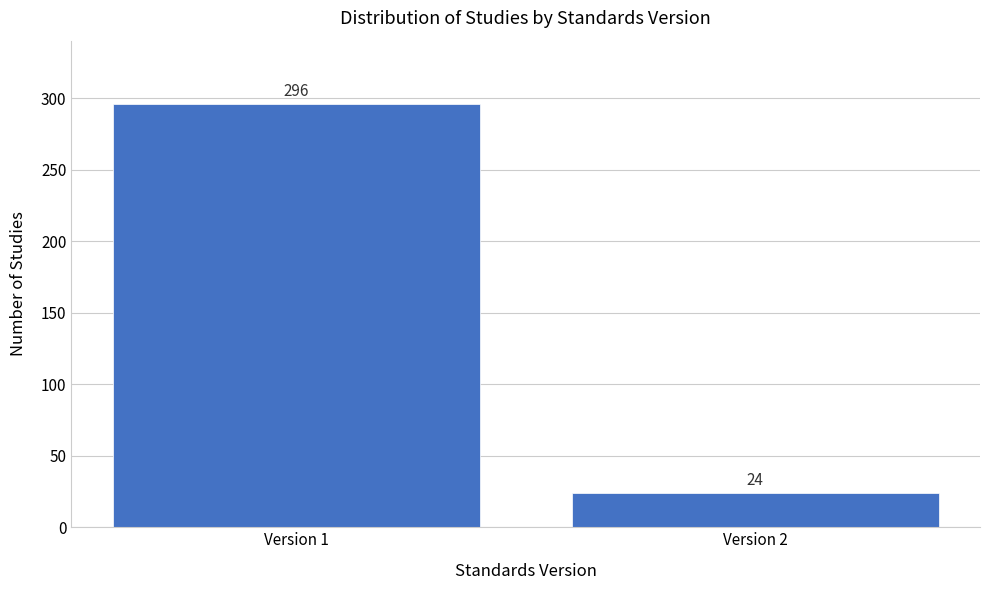

Reading left to right, list all the values displayed in this chart.

296	24